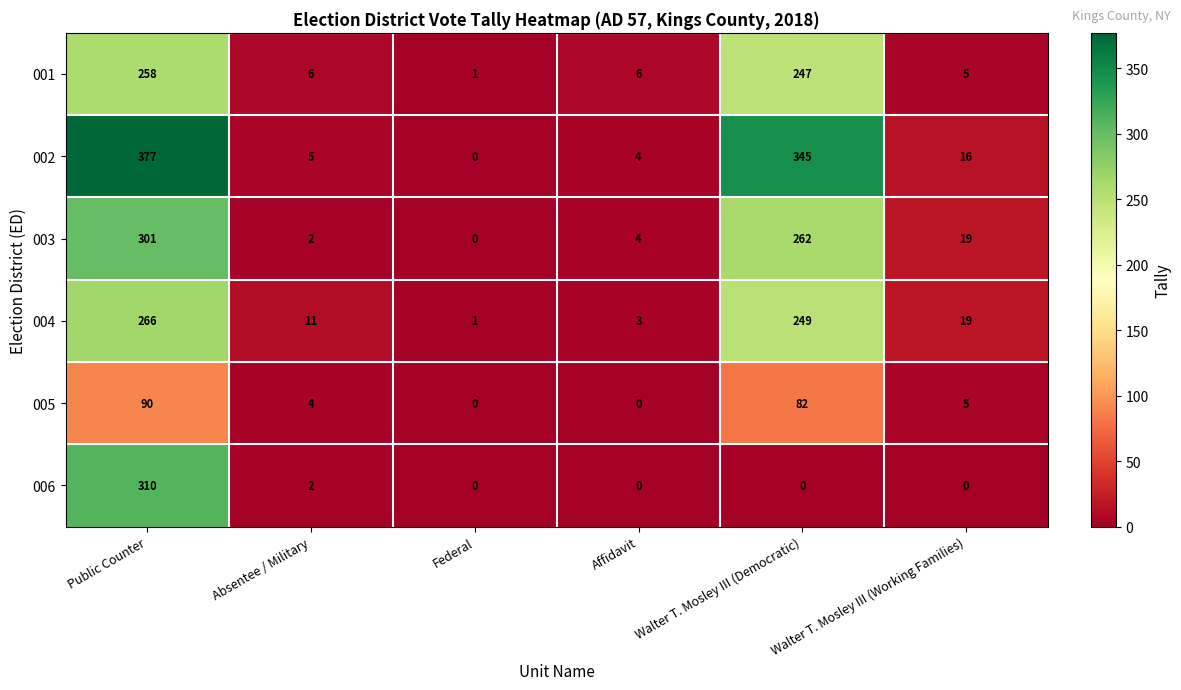

Which label corresponds to the largest value in the chart?

Public Counter